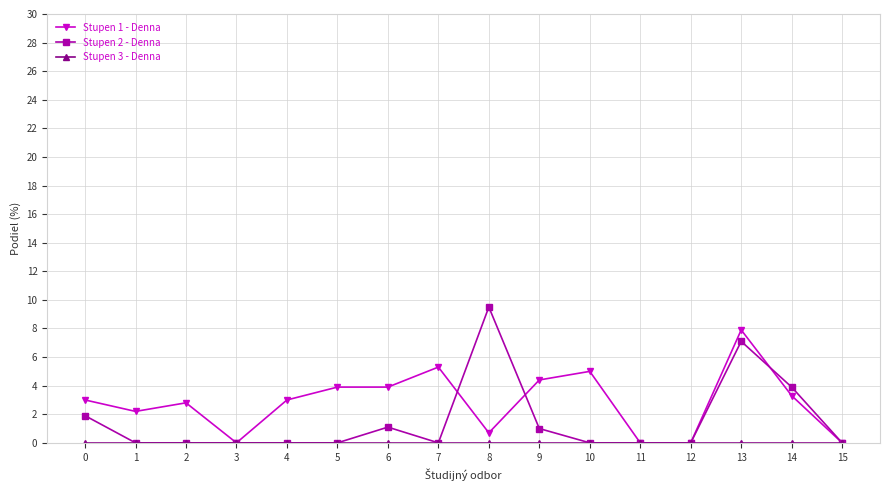

True or false: Stupen 2 - Denna and Stupen 1 - Denna intersect in this chart.

True